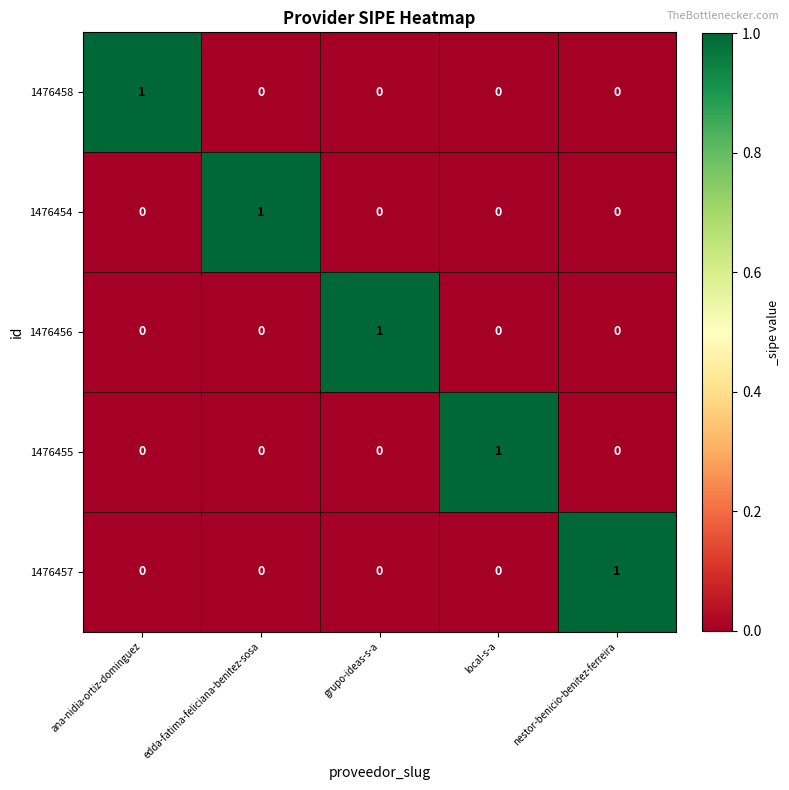

Reading left to right, what are all the values shown in this chart?

1476458: ana-nidia-ortiz-dominguez=1	edda-fatima-feliciana-benitez-sosa=0	grupo-ideas-s-a=0	local-s-a=0	nestor-benicio-benitez-ferreira=0
1476454: ana-nidia-ortiz-dominguez=0	edda-fatima-feliciana-benitez-sosa=1	grupo-ideas-s-a=0	local-s-a=0	nestor-benicio-benitez-ferreira=0
1476456: ana-nidia-ortiz-dominguez=0	edda-fatima-feliciana-benitez-sosa=0	grupo-ideas-s-a=1	local-s-a=0	nestor-benicio-benitez-ferreira=0
1476455: ana-nidia-ortiz-dominguez=0	edda-fatima-feliciana-benitez-sosa=0	grupo-ideas-s-a=0	local-s-a=1	nestor-benicio-benitez-ferreira=0
1476457: ana-nidia-ortiz-dominguez=0	edda-fatima-feliciana-benitez-sosa=0	grupo-ideas-s-a=0	local-s-a=0	nestor-benicio-benitez-ferreira=1